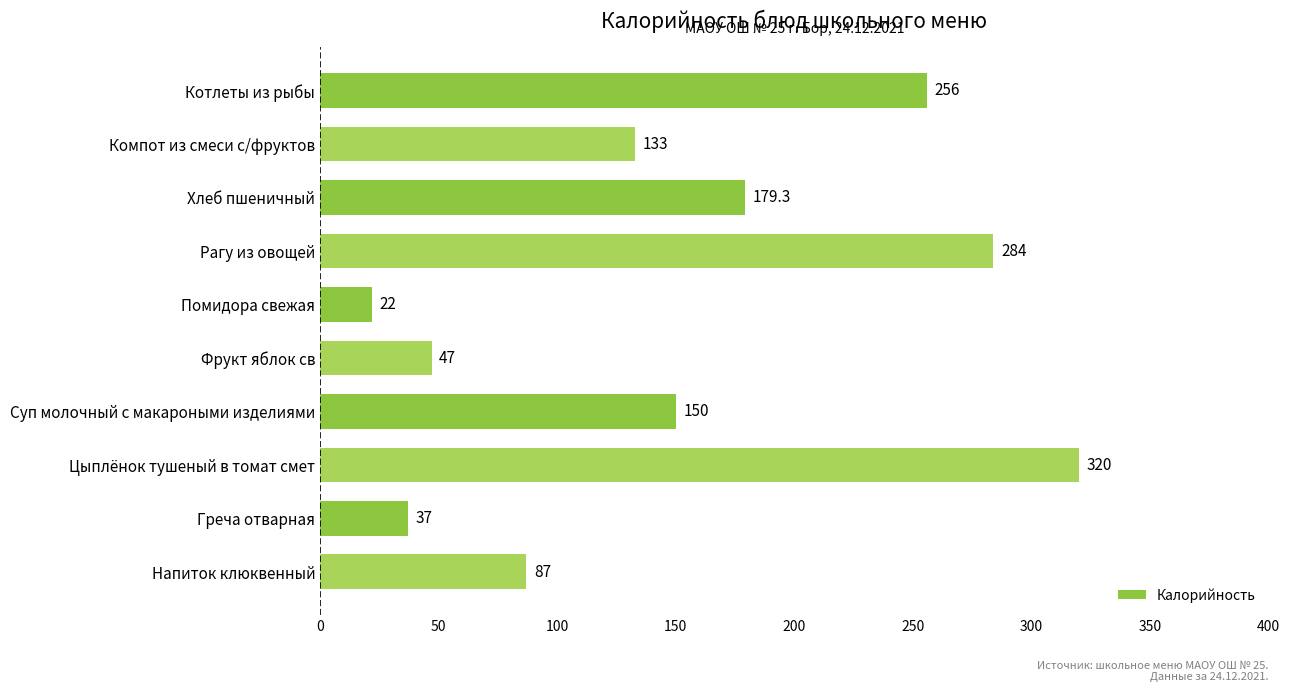

What is the smallest value displayed?

22.0